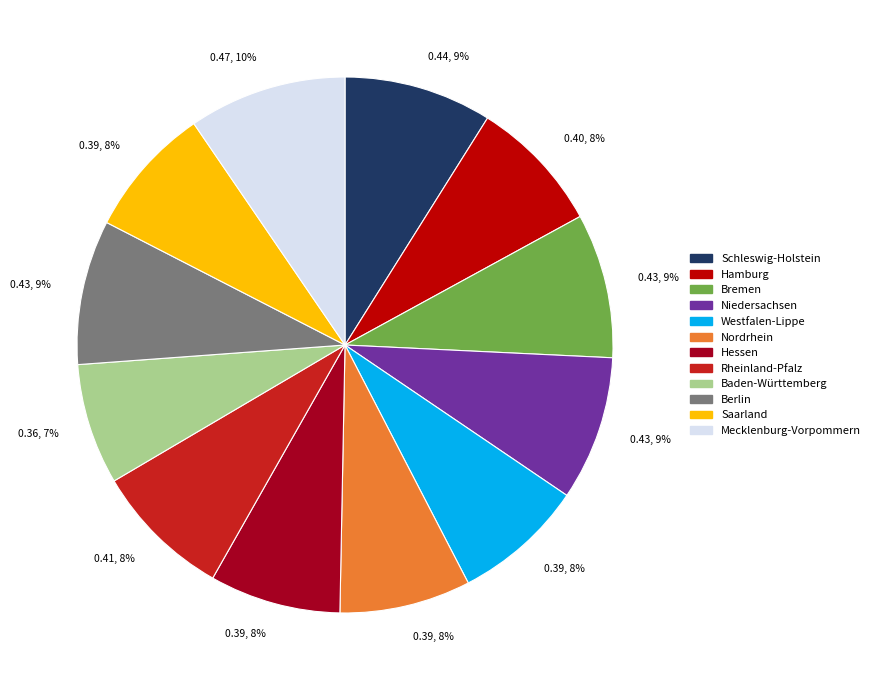

Combined, do Schleswig-Holstein and Saarland account for over 50%?

No